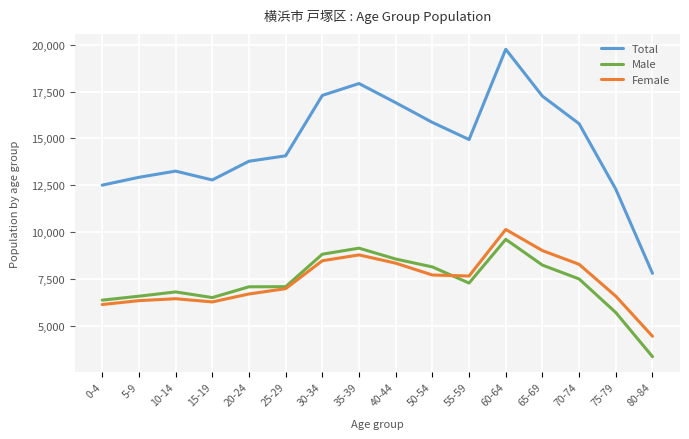

Where is the first local minimum for Male?

15-19